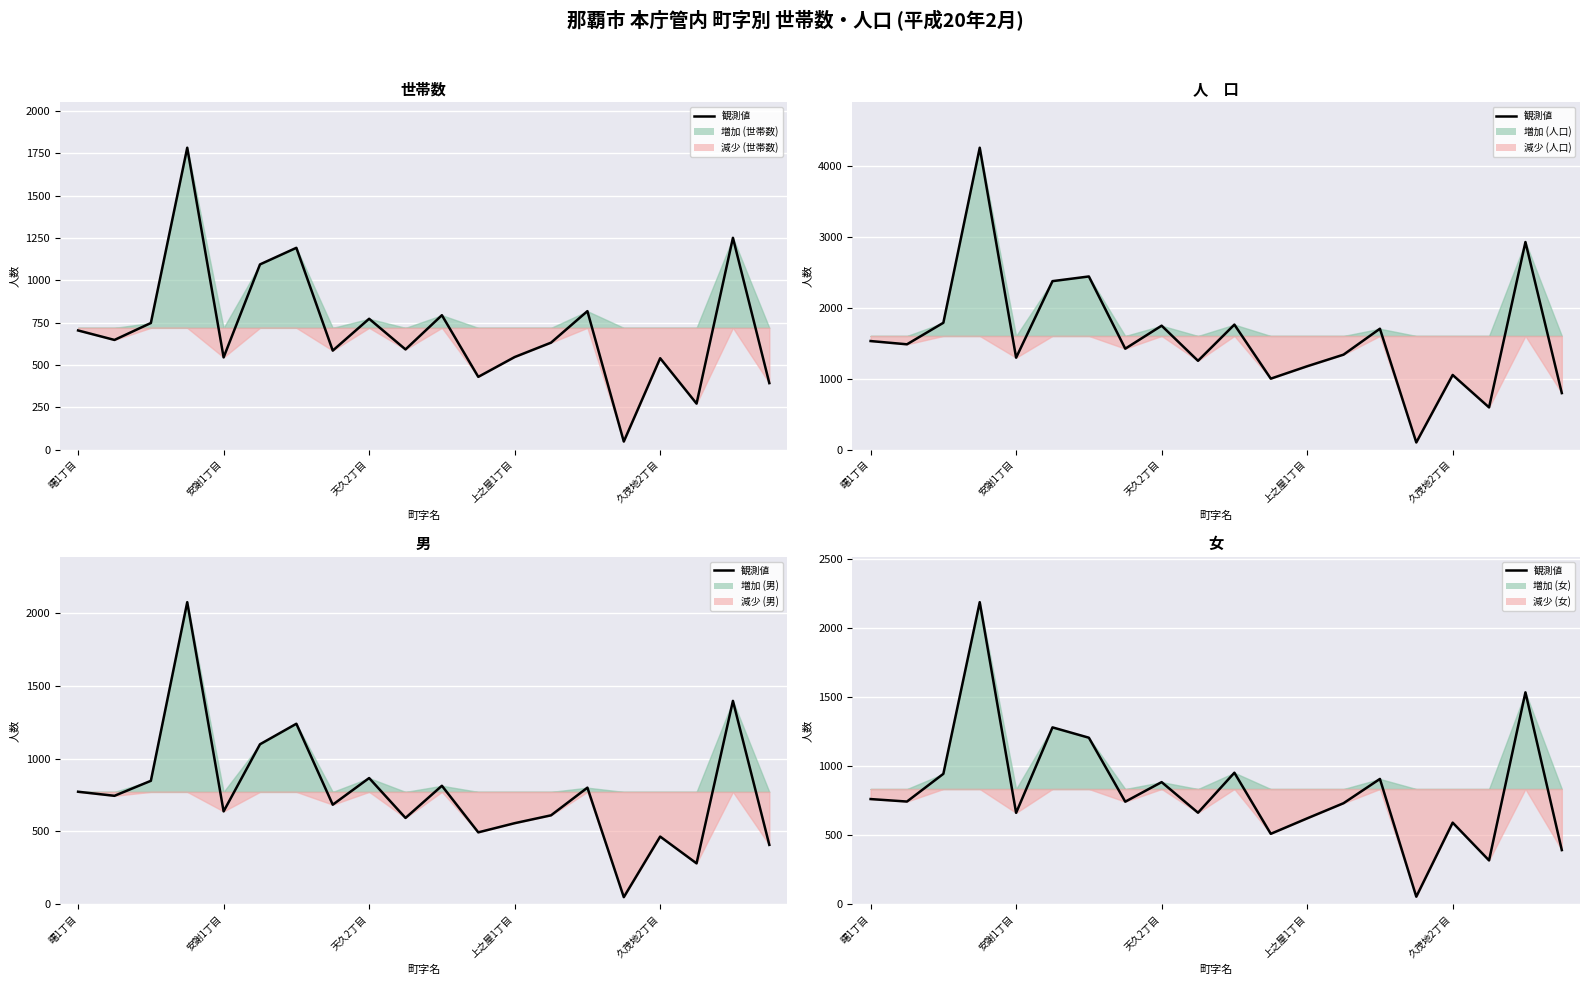

True or false: the data shows 1301 at 7.

False